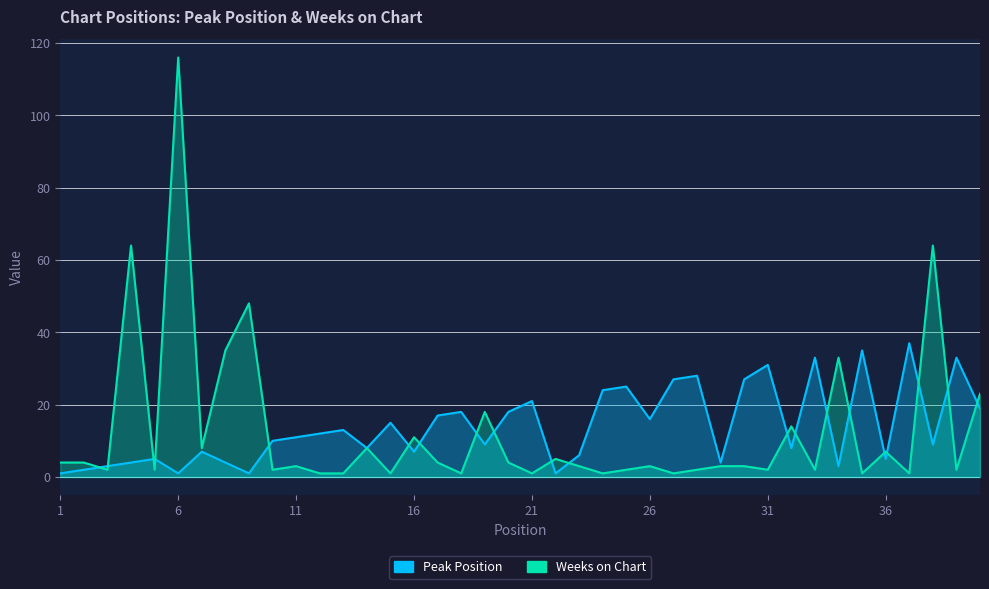

Which series ends up on top after the final intersection of Weeks on Chart and Peak Position?

Weeks on Chart